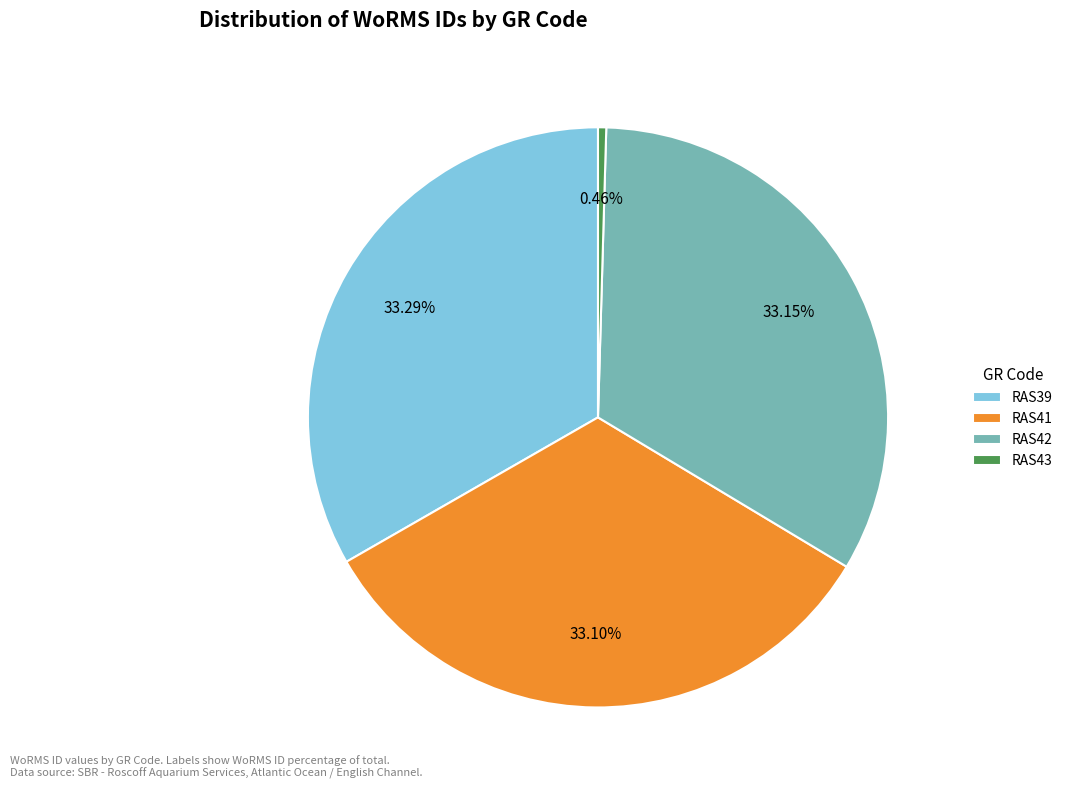

What is the ratio of the value at RAS42 to the value at RAS43?

72.8